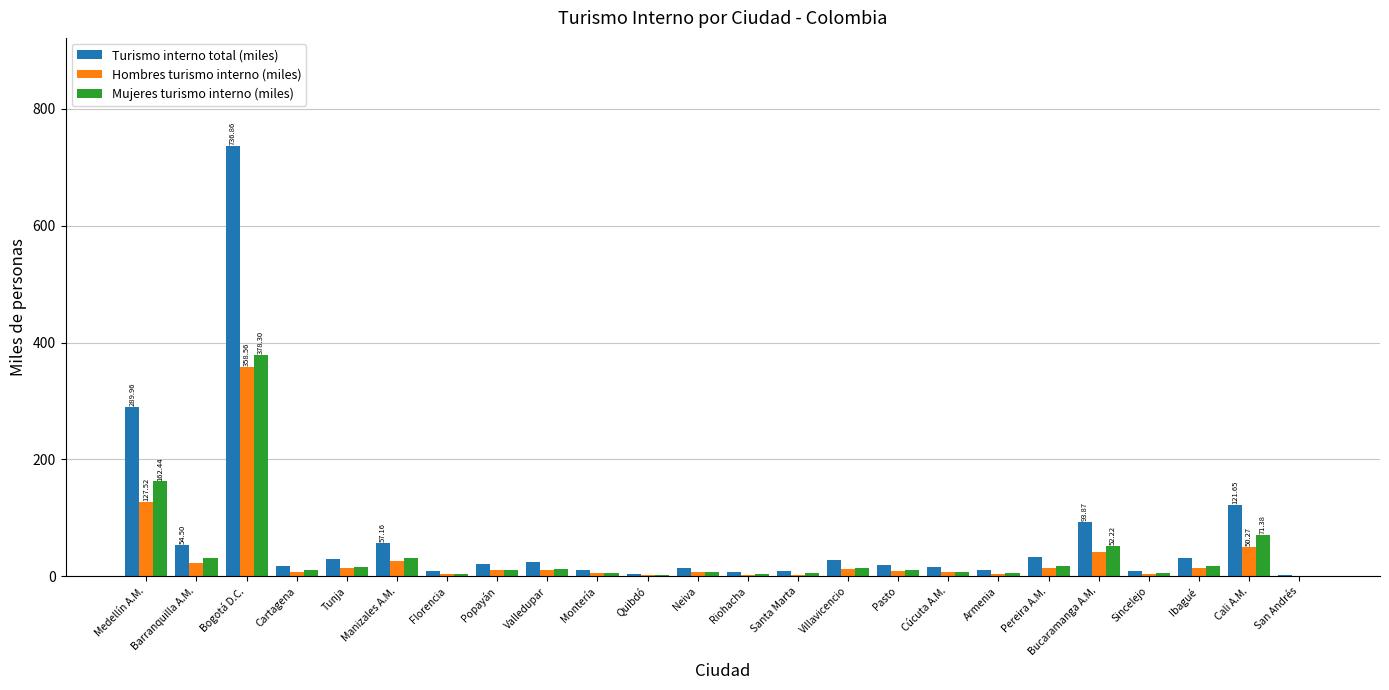

Which category has the highest value across all series?

Bogotá D.C.